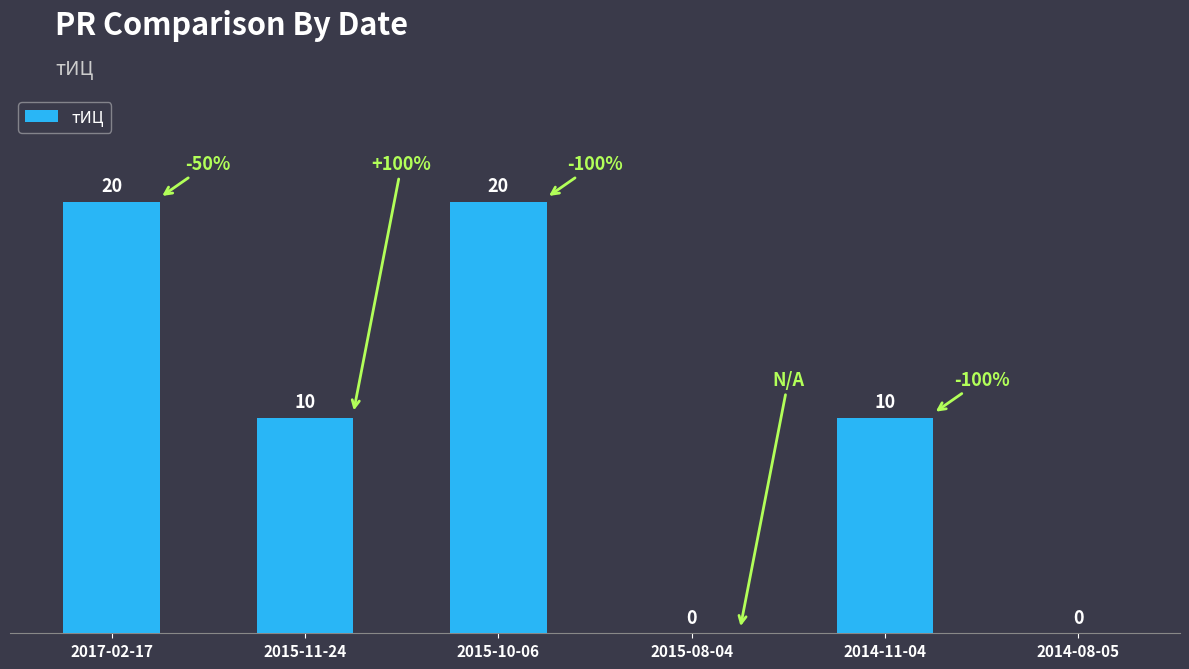

The chart shows a value of 20 at 2017-02-17. True or false?

True